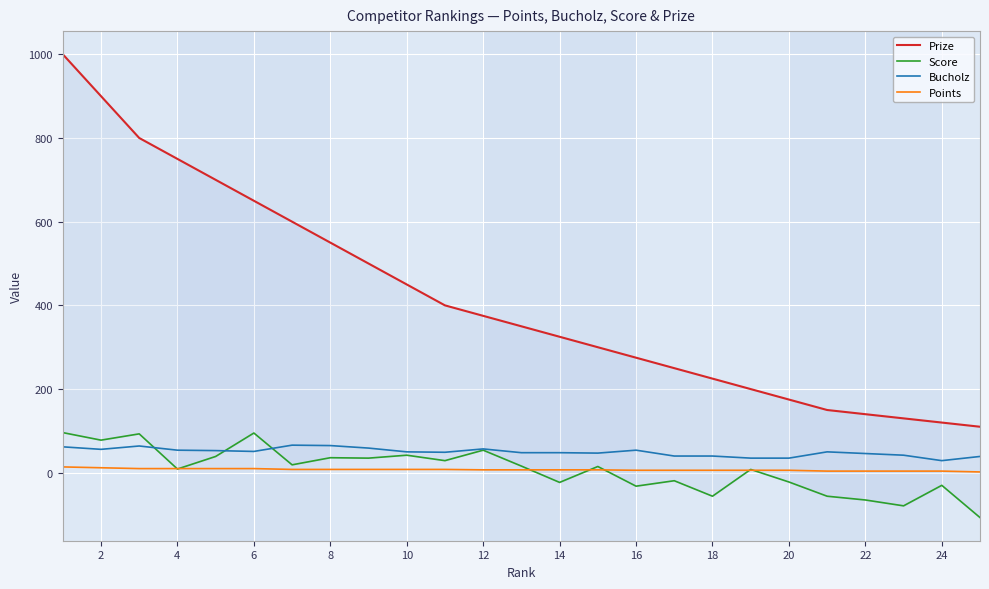

Which series has the largest total across all categories?

Prize